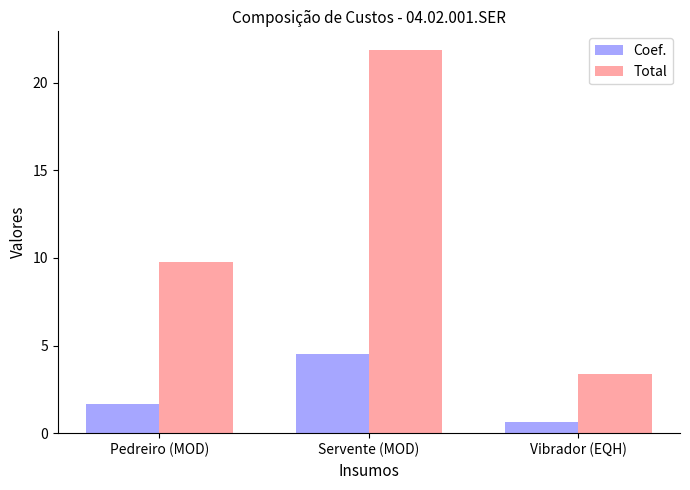

Between Pedreiro (MOD) and Servente (MOD), which series saw the biggest shift?

Total